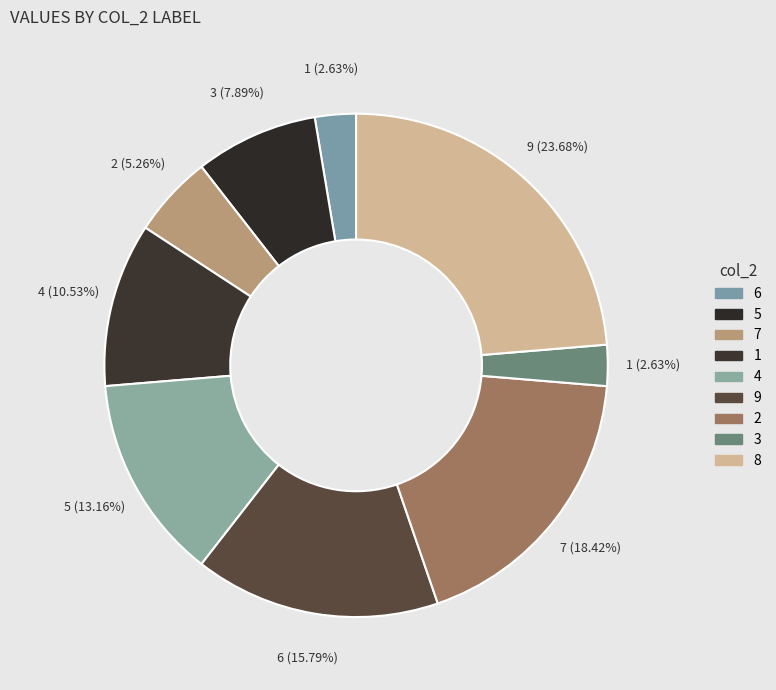

To the nearest percent, what portion does 4 represent?

13%